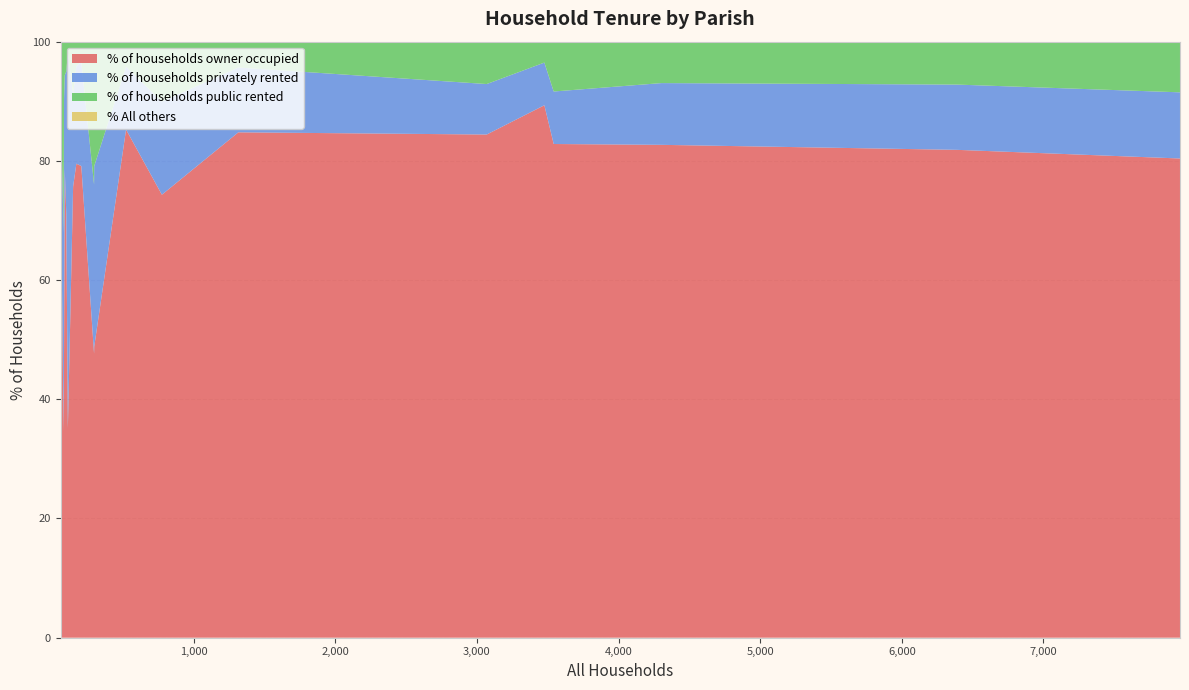

What is the lowest value of the % of households owner occupied series?

34.6